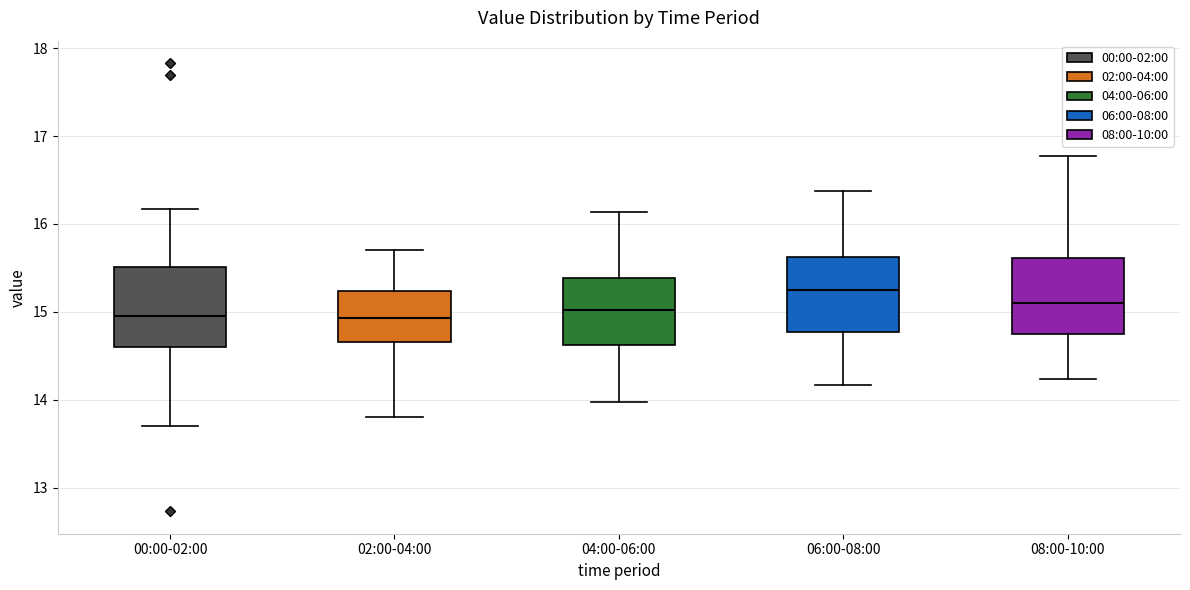

Where does the median line of the box for 02:00-04:00 sit on the y-axis? The values are not printed on the chart, so give them approximately, as read against the axis.

14.9